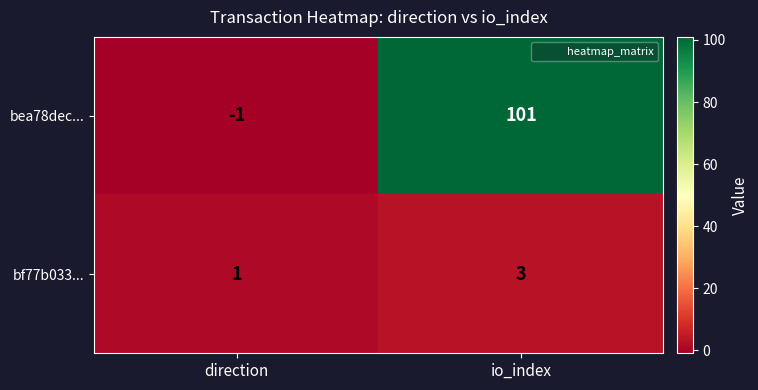

List the series in order of their overall mean, lowest first.

bf77b033..., bea78dec...